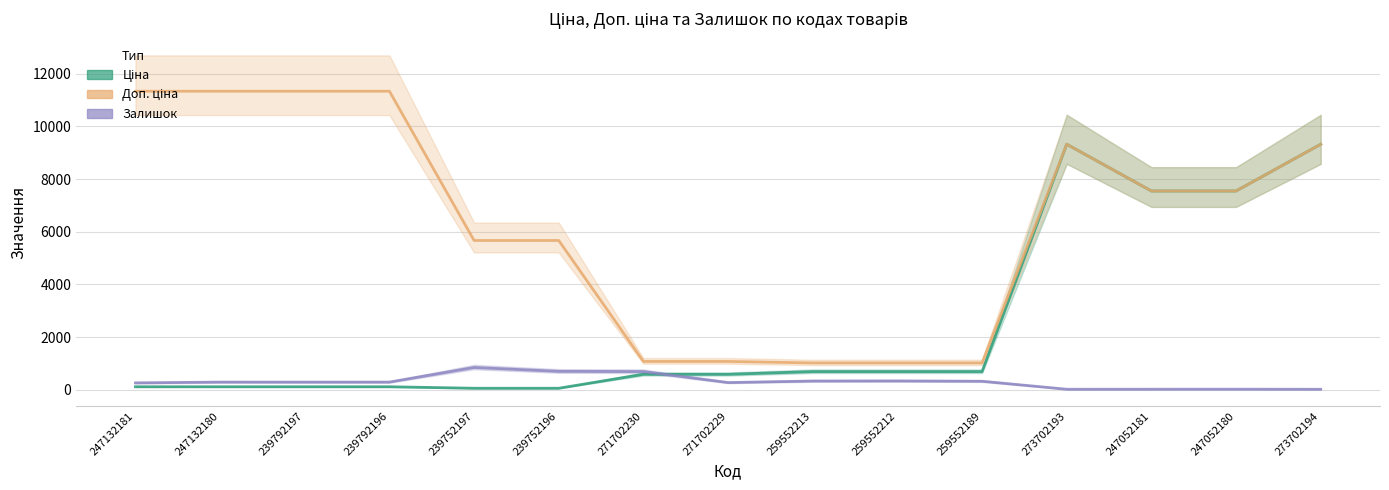

Which category has the lowest value in the Ціна series?

239752197